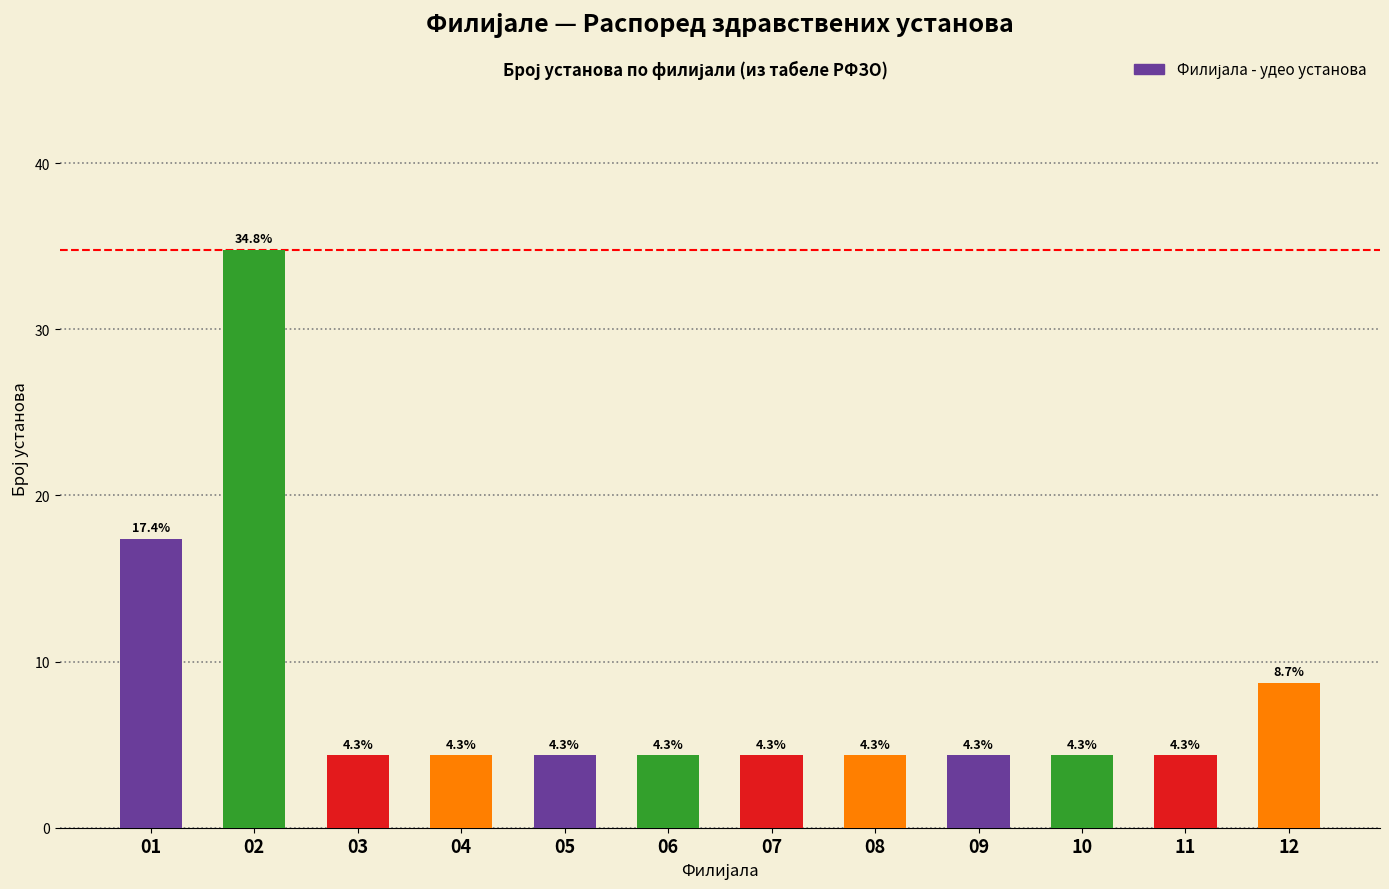

Reading left to right, what are all the values shown in this chart?

17.4	34.8	4.3	4.3	4.3	4.3	4.3	4.3	4.3	4.3	4.3	8.7